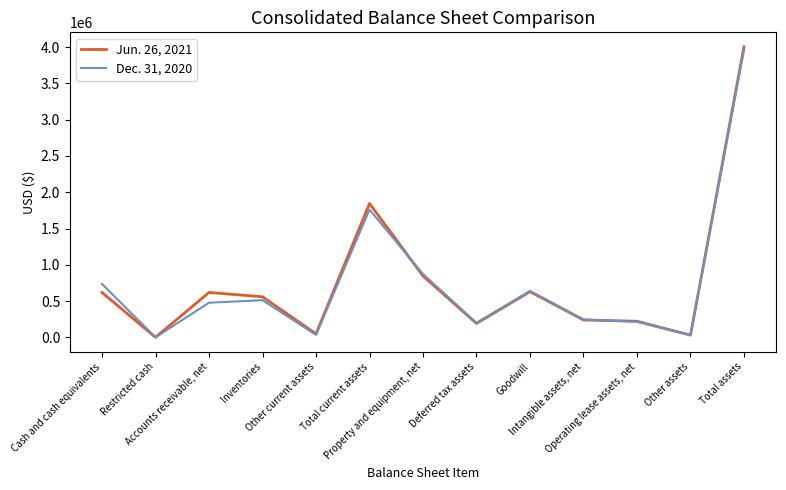

What are all the series names shown in the legend?

Jun. 26, 2021, Dec. 31, 2020